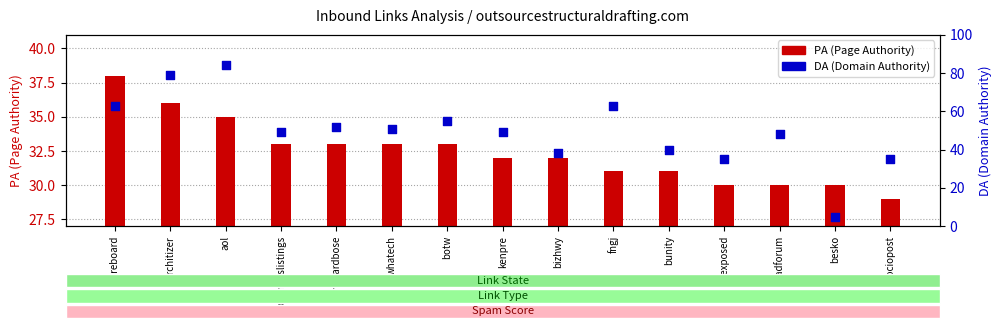

Which series reaches the minimum Y coordinate?

PA (Page Authority)